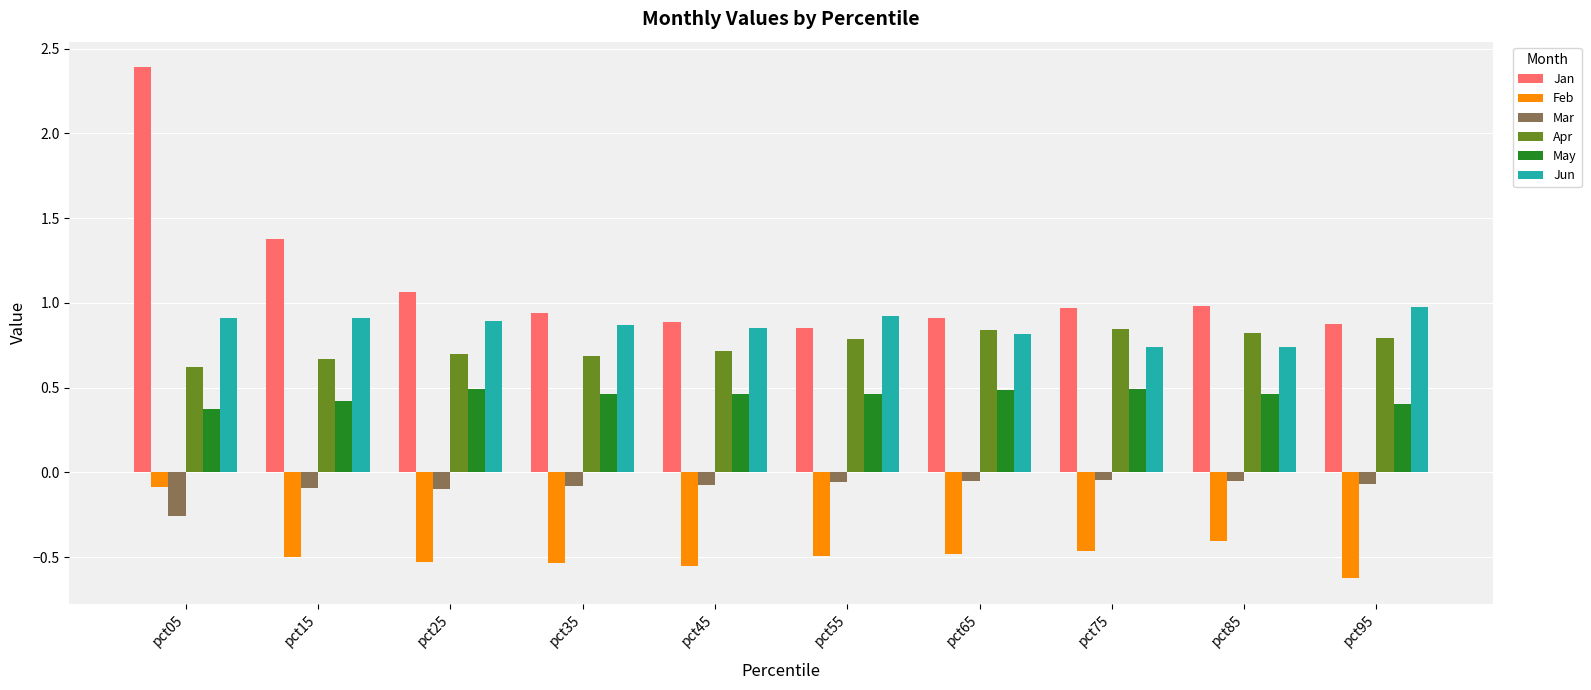

Which category has the highest value across all series?

pct05